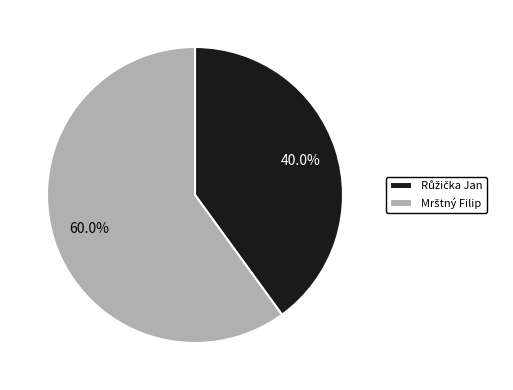

How many segments does this pie chart have?

2